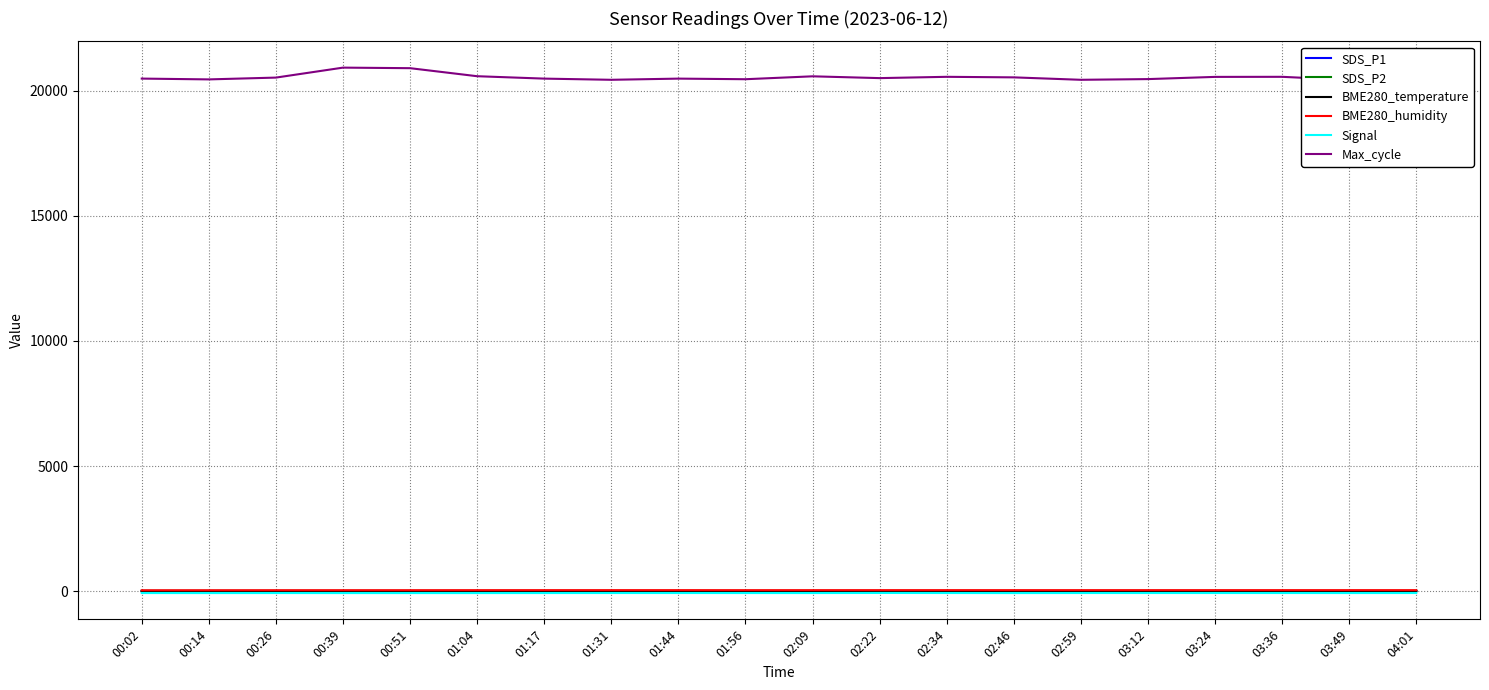

What is the maximum value shown in the chart?

20914.0